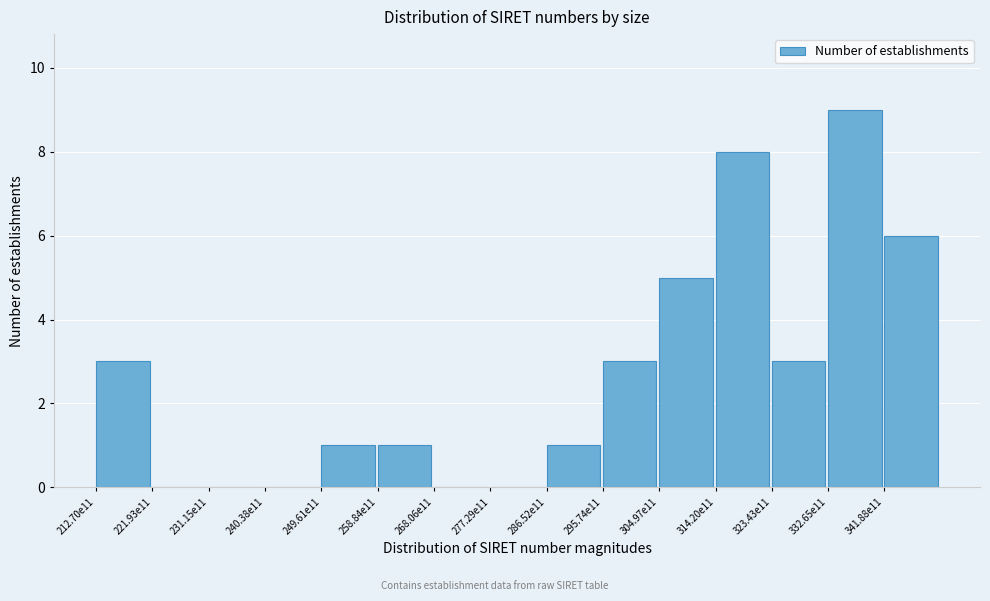

Reading right to left, transcribe all the data shown in this chart.

341.88e11=6	332.65e11=9	323.43e11=3	314.20e11=8	304.97e11=5	295.74e11=3	286.52e11=1	277.29e11=0	268.06e11=0	258.84e11=1	249.61e11=1	240.38e11=0	231.15e11=0	221.93e11=0	212.70e11=3